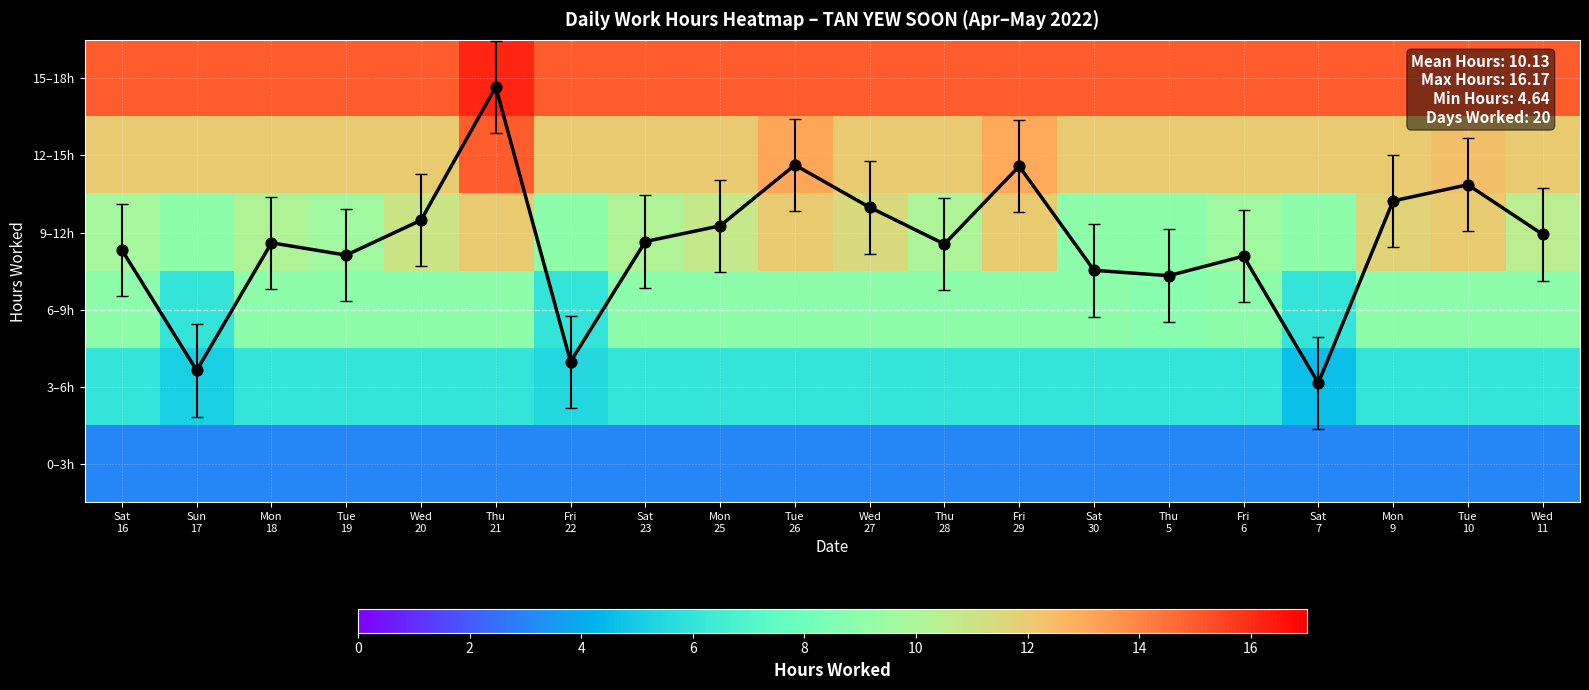

What is the sum of all 6–9h values?

170.8